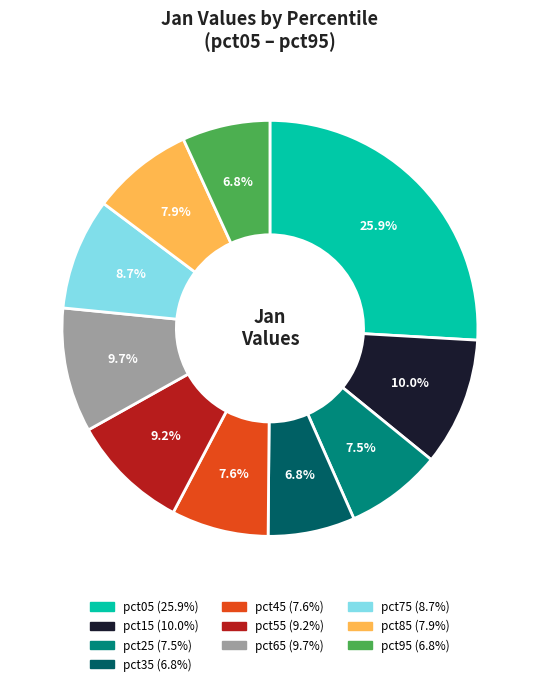

Count the number of slices in the pie.

10